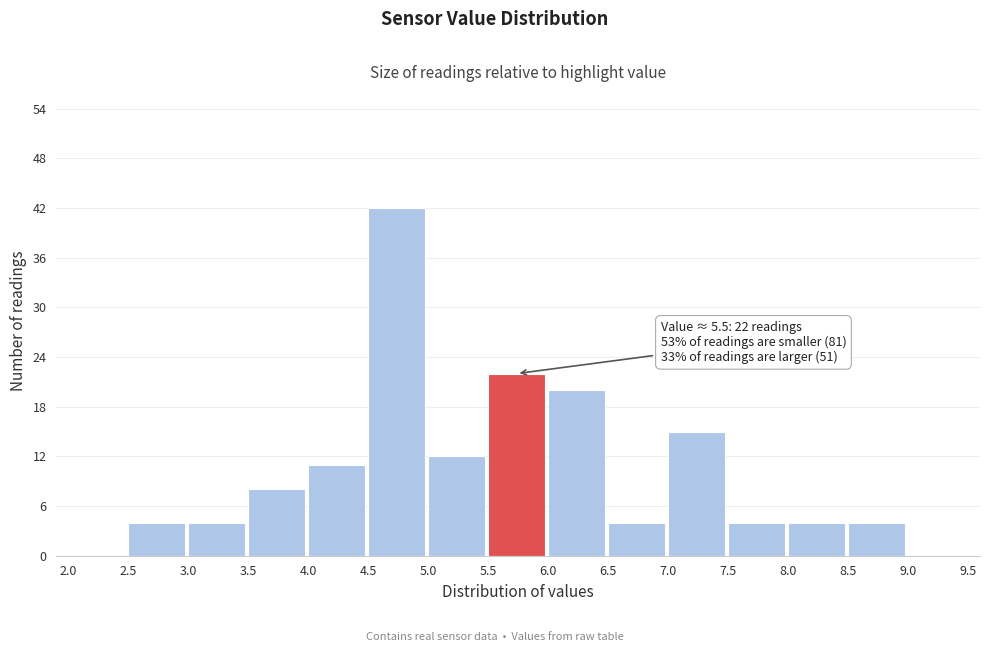

Which range on the x-axis has the tallest bar?

4.5 to 5.0